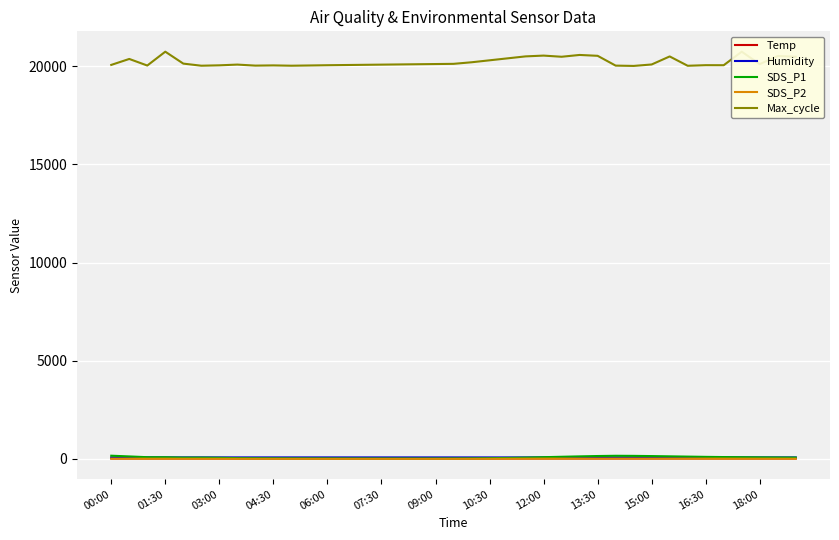

The Temp series shows 20.1 at 09:00. True or false?

True